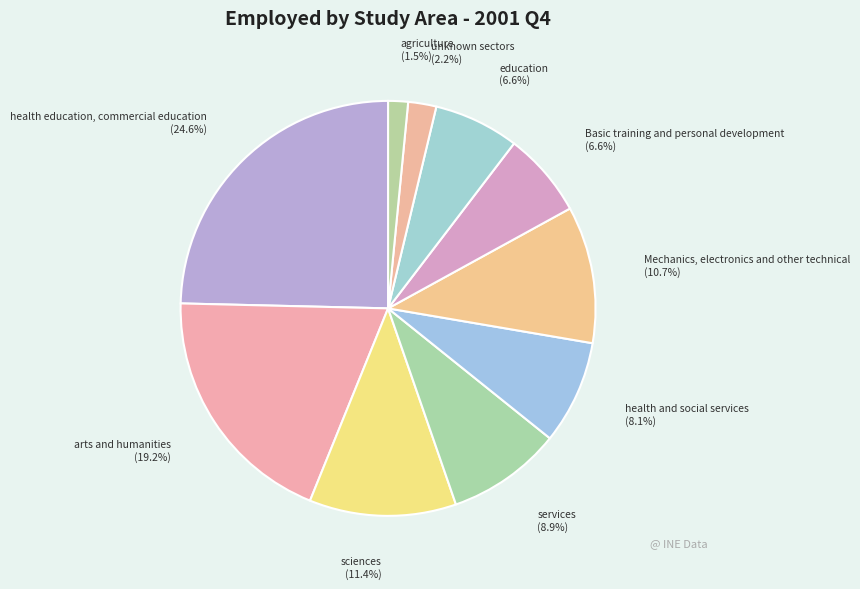

Is there a majority slice in this chart?

No